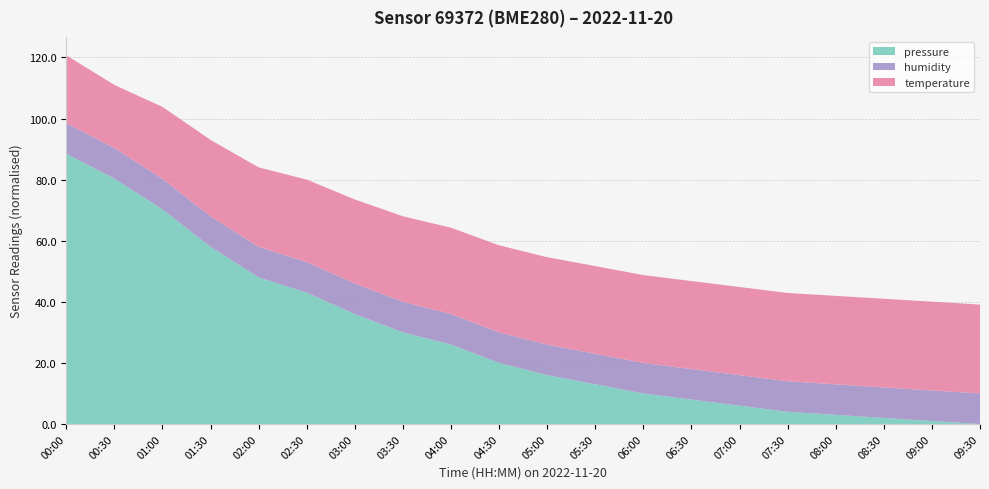

What is the highest value of the pressure series?

88.5